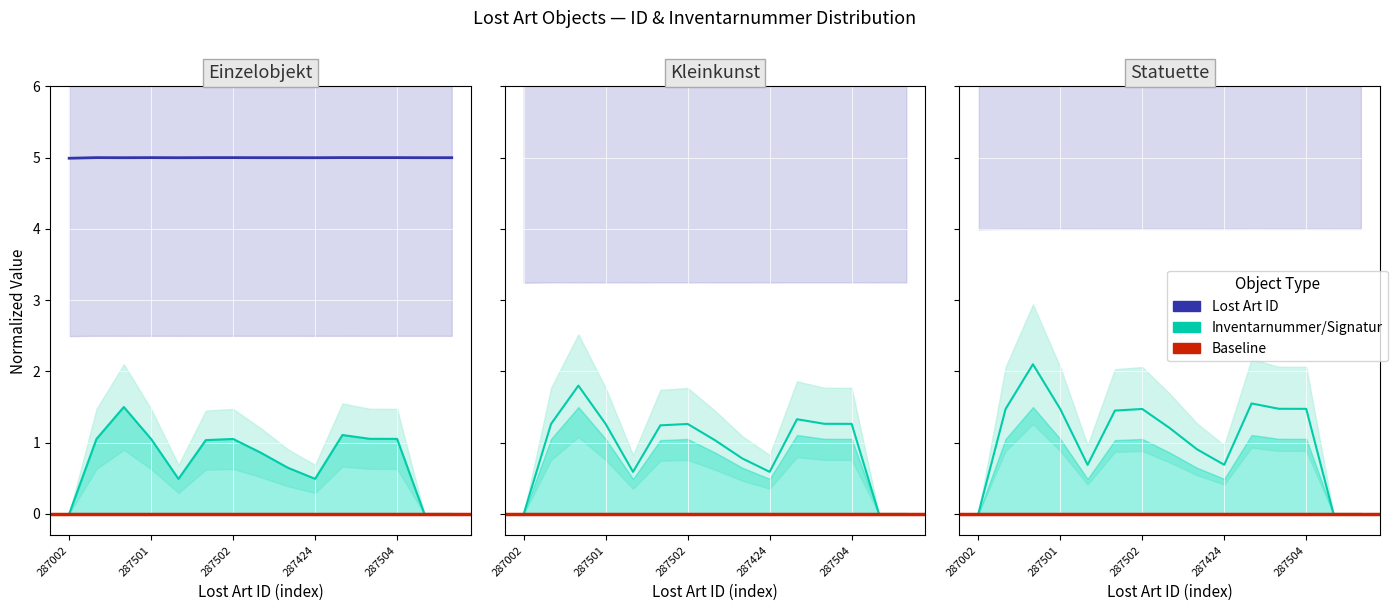

True or false: Lost Art ID and Inventarnummer/Signatur cross at least once.

False